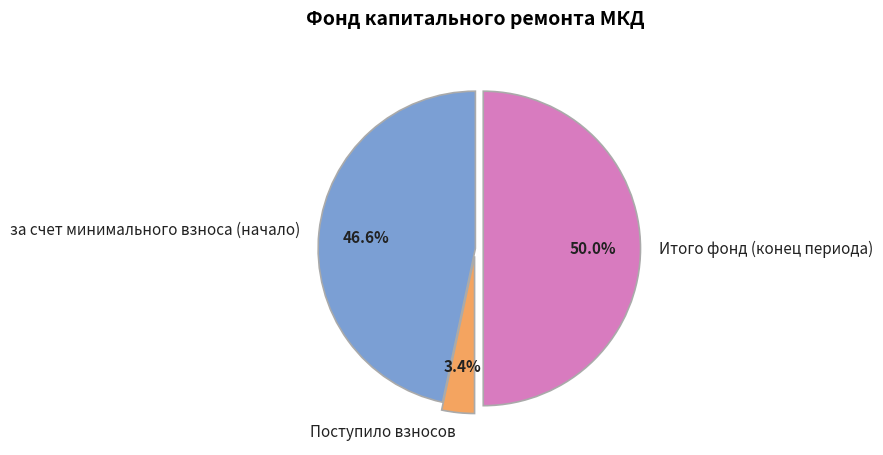

Count the number of slices in the pie.

3